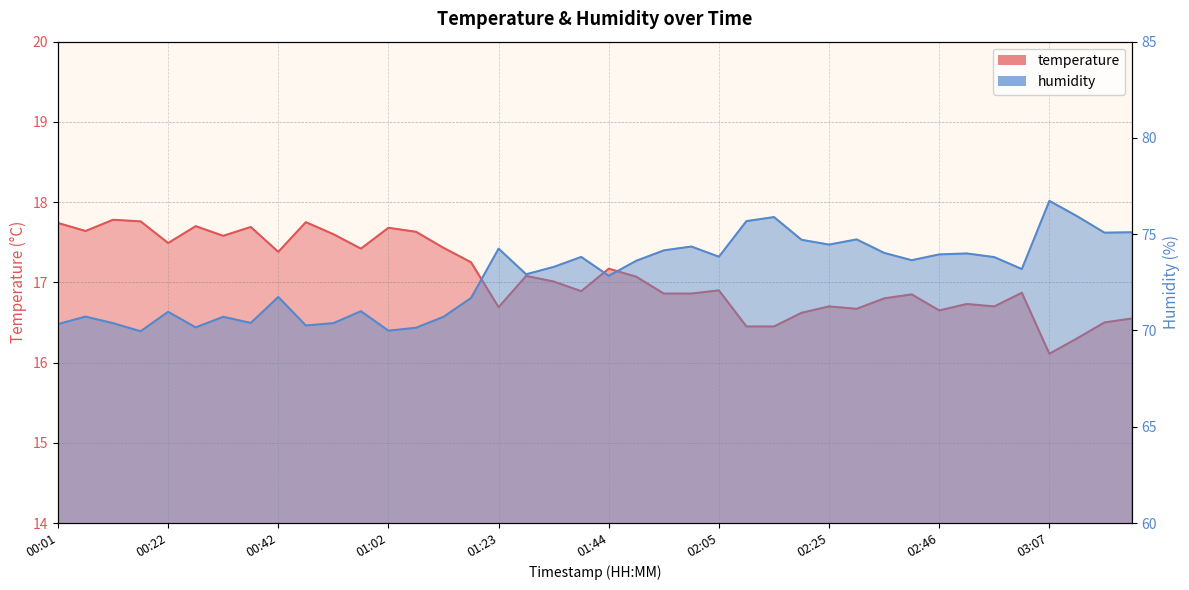

The temperature series shows 3.6 at 02:31. True or false?

False